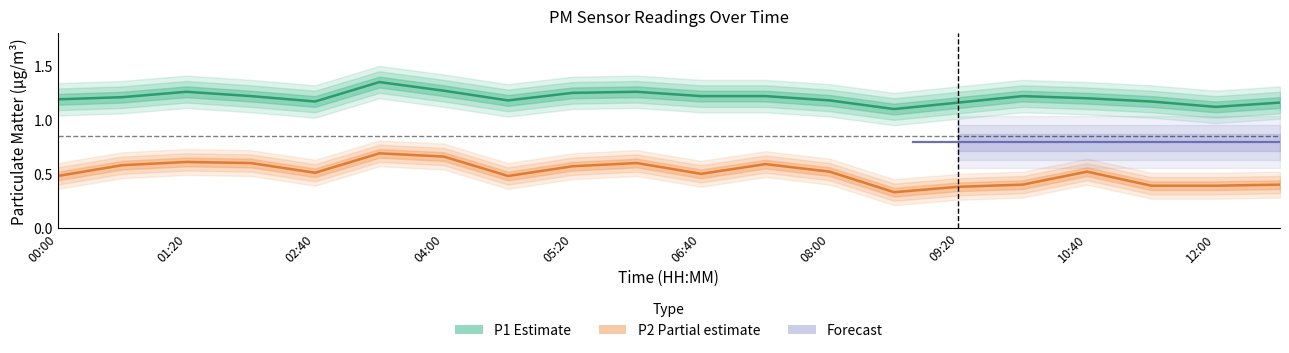

What is the label of the 9th point from the right?

07:20